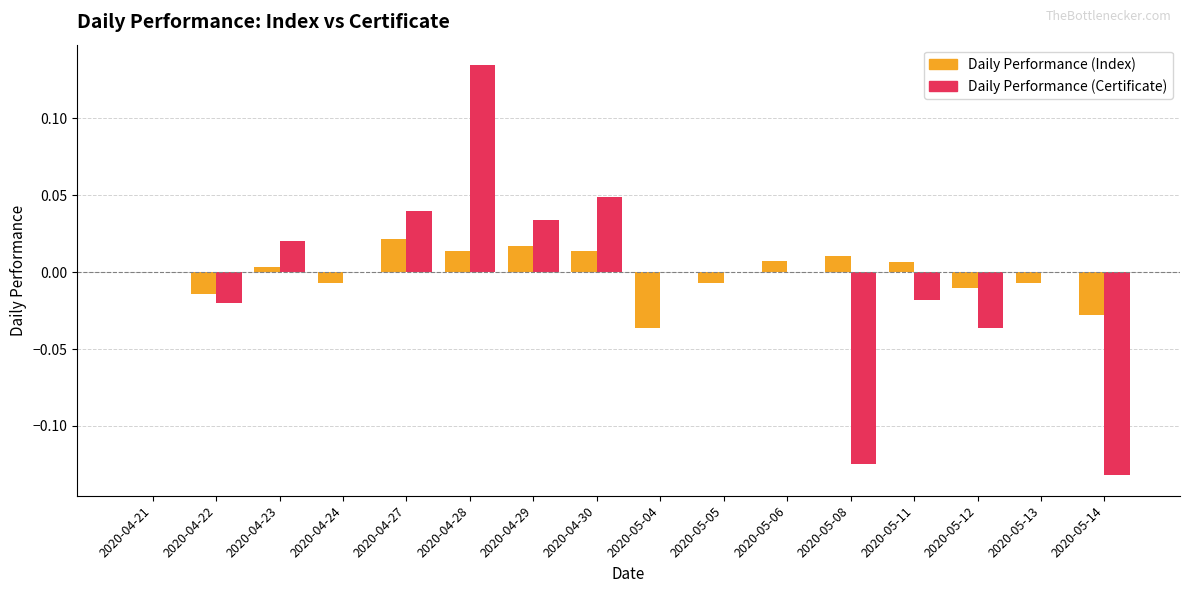

Which series has the widest spread of values?

Daily Performance (Certificate)